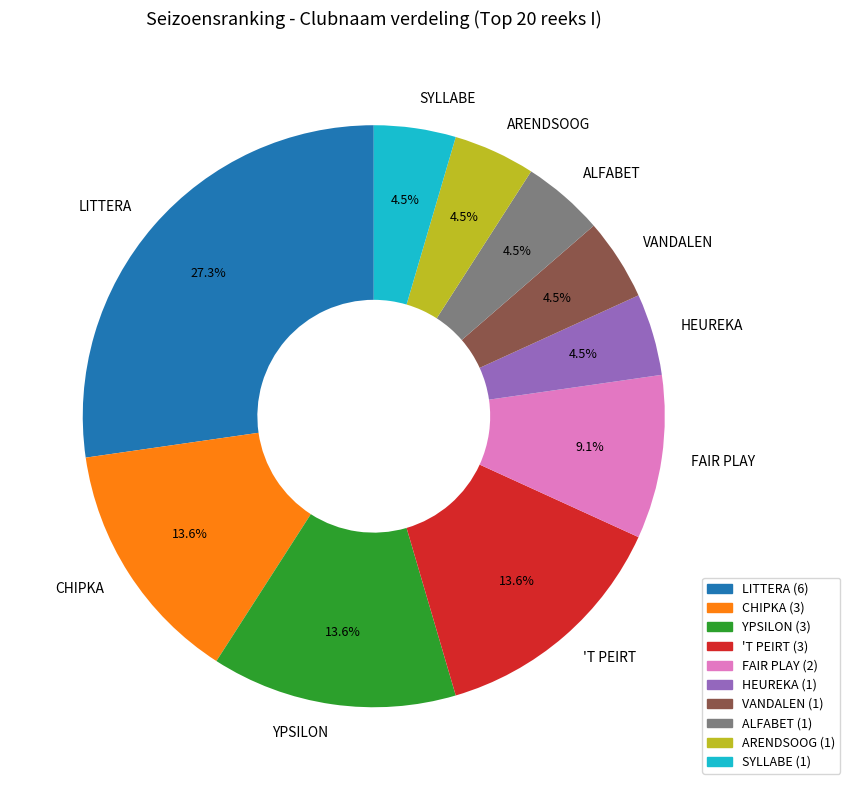

Does YPSILON account for over 50% of the chart?

No